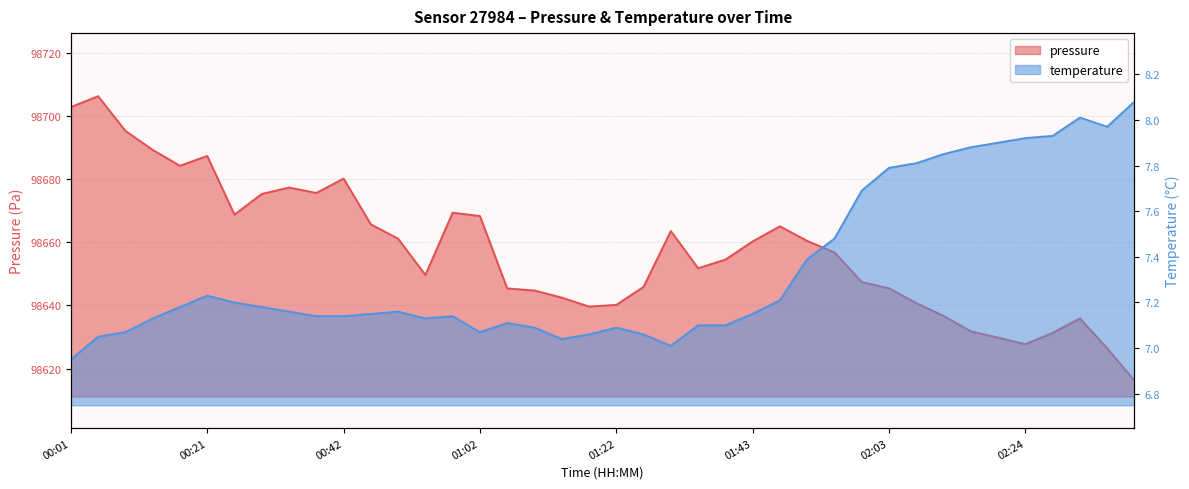

How many lines are shown in the chart?

2